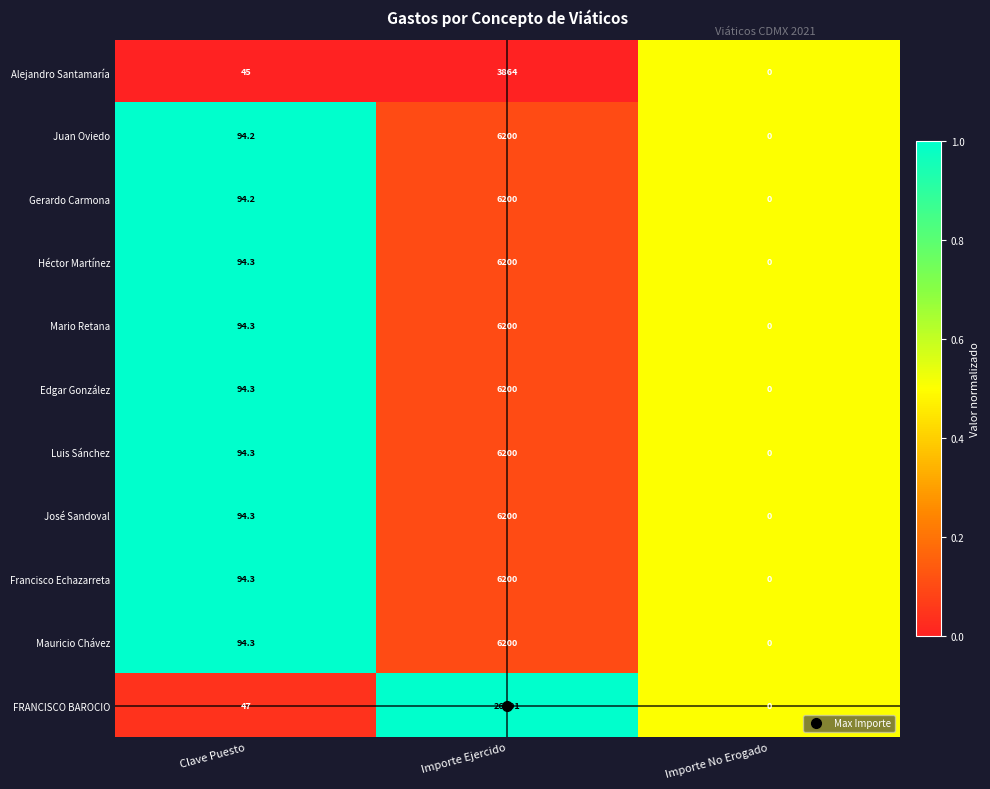

What is the difference between the Juan Oviedo values at Clave Puesto and Importe No Erogado?

94.2